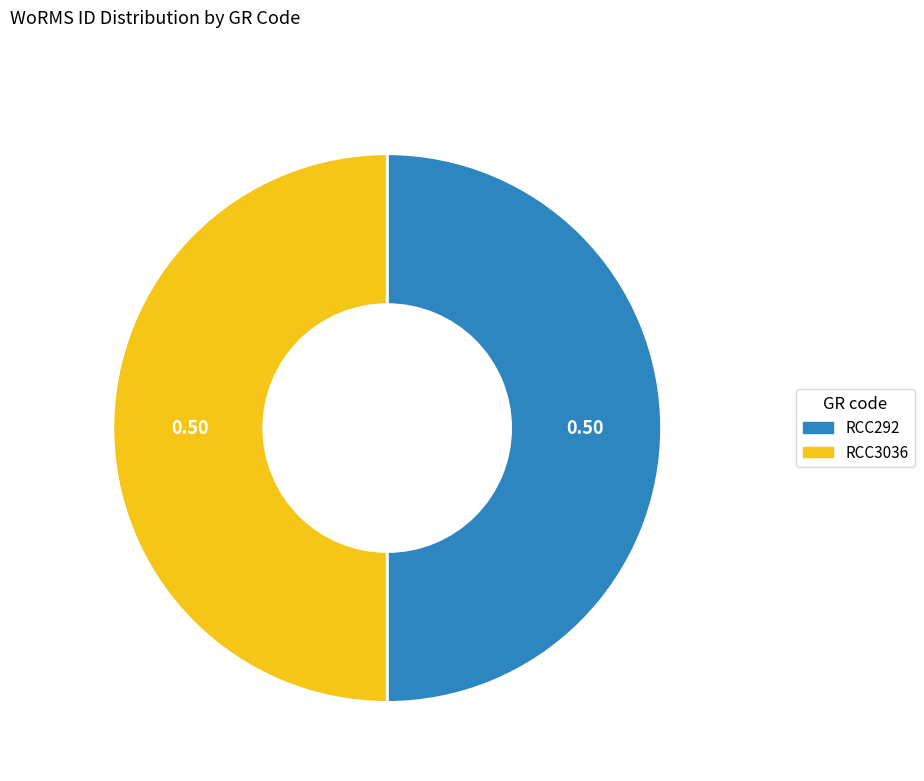

Approximately how many times larger is the value at RCC292 compared to RCC3036?

1.0